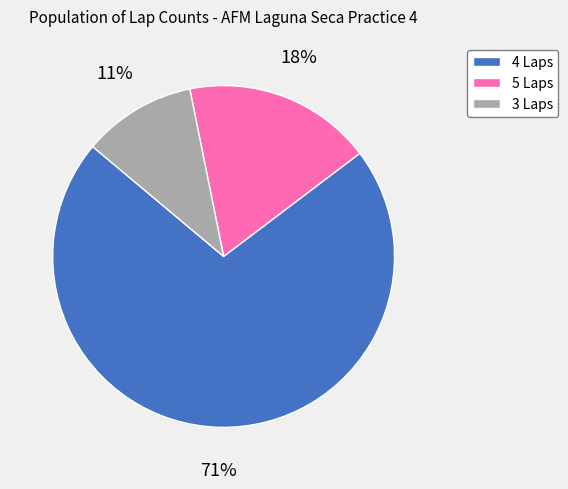

Is there any slice that represents more than half of the pie?

Yes